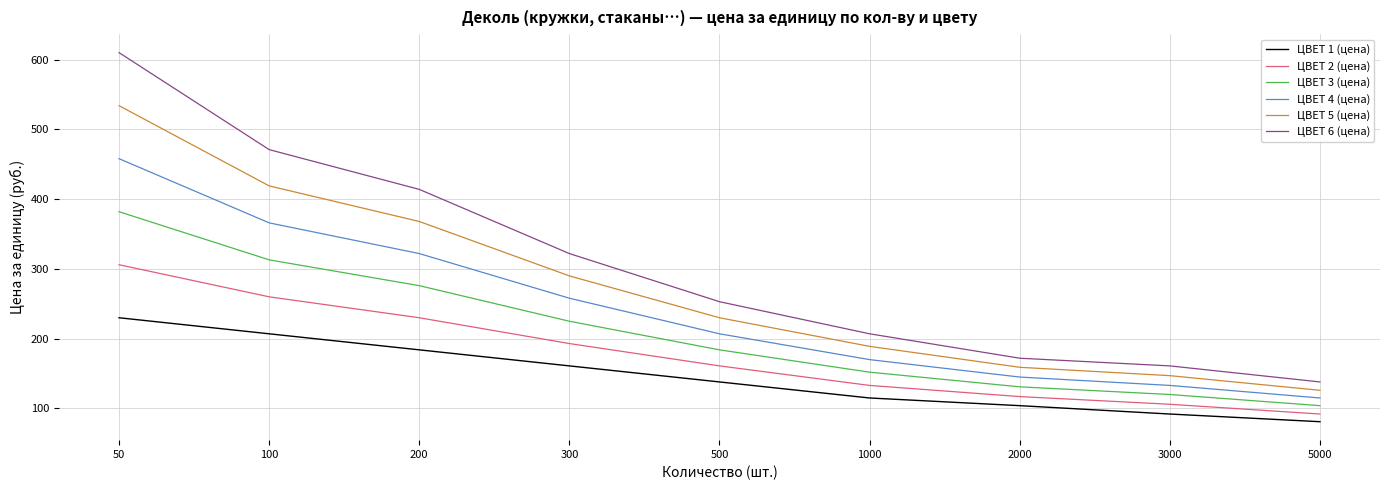

List the labels in order of ЦВЕТ 3 (цена) value, largest first.

50, 100, 200, 300, 500, 1000, 2000, 3000, 5000